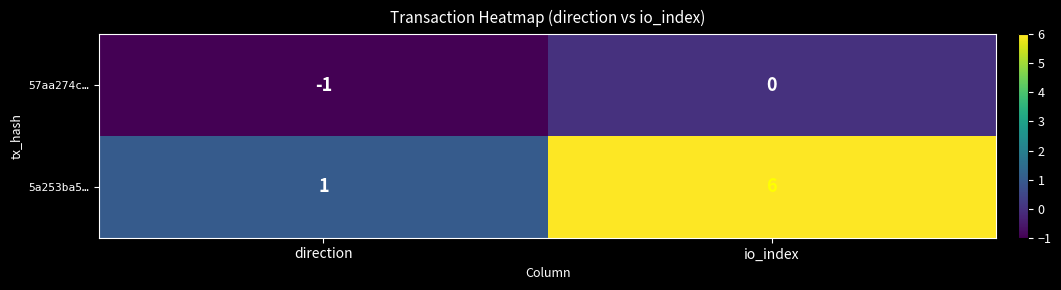

At which category is the sum across all series the highest?

io_index